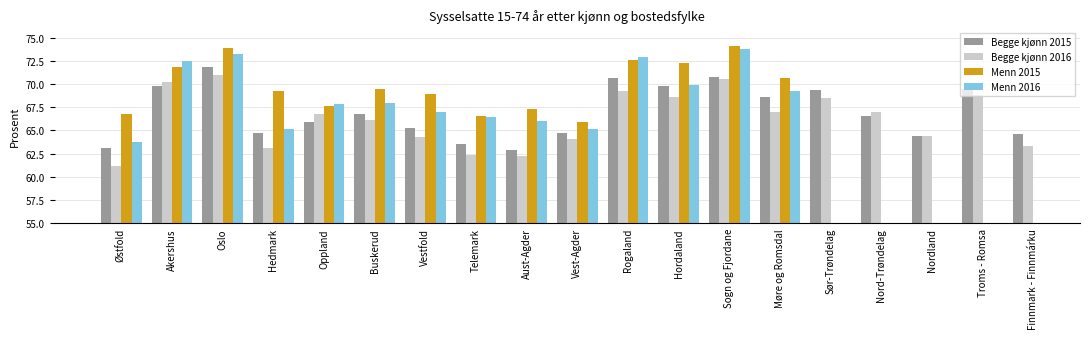

Does the chart contain any negative values?

No